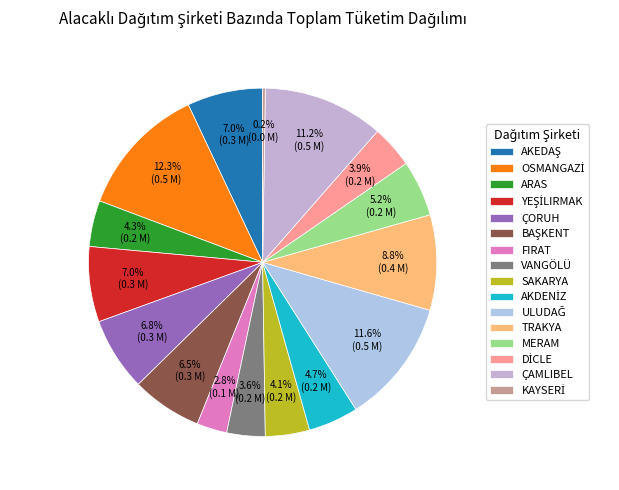

To the nearest percent, what is the combined percentage of TRAKYA and ARAS?

13%